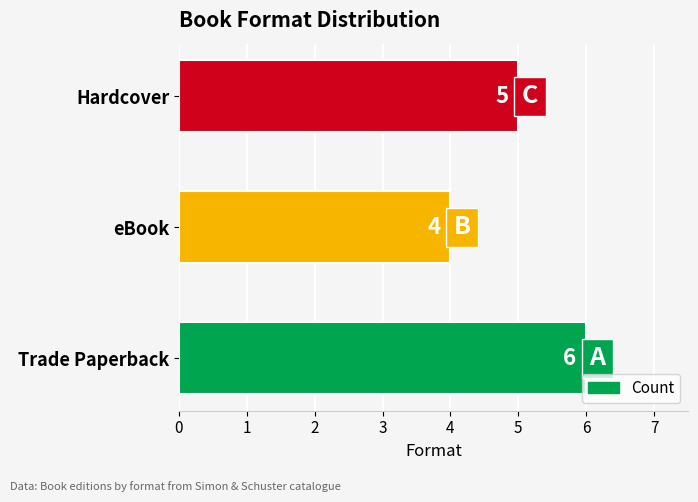

Reading bottom to top, extract all data points from this chart.

Trade Paperback=6	eBook=4	Hardcover=5